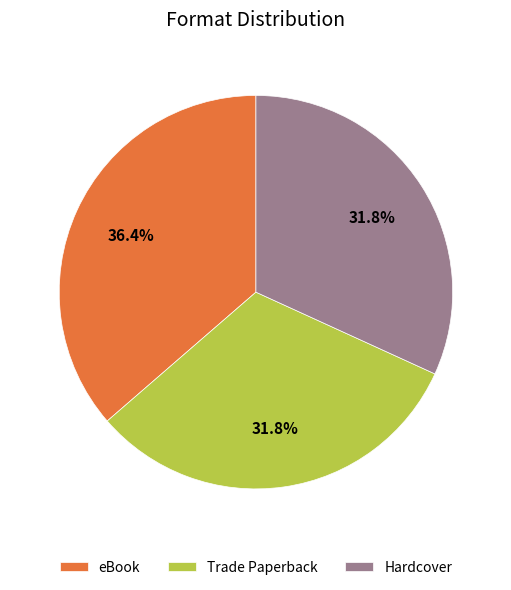

To the nearest percent, what portion does Trade Paperback represent?

32%